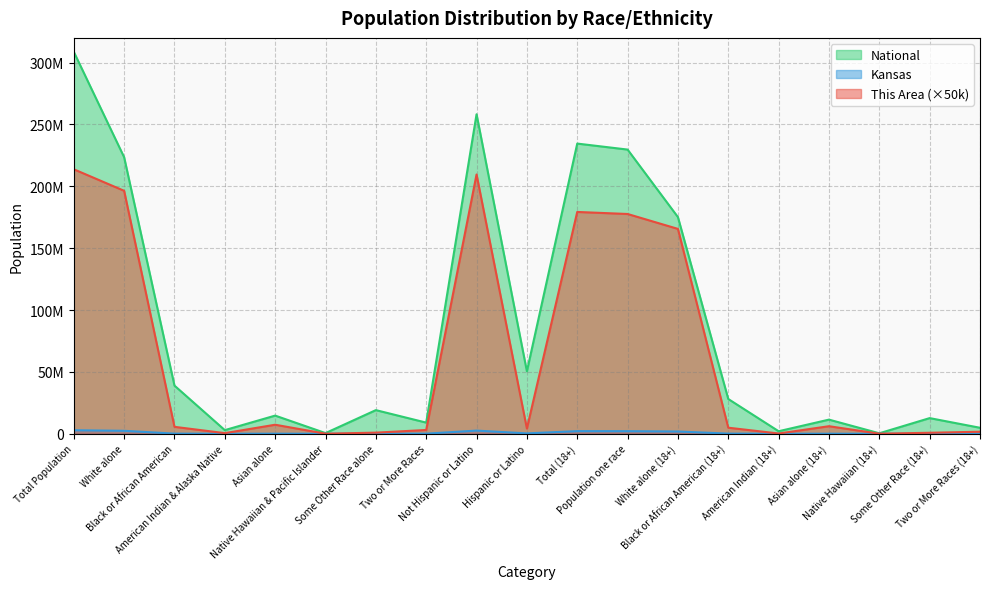

Where does the National series first go above 19107368?

Total Population